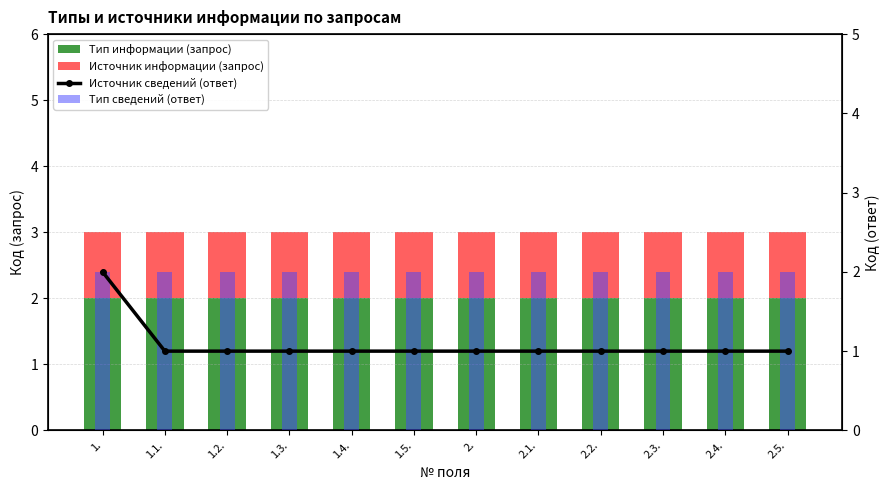

What is the label of the 5th bar from the right?

2.1.